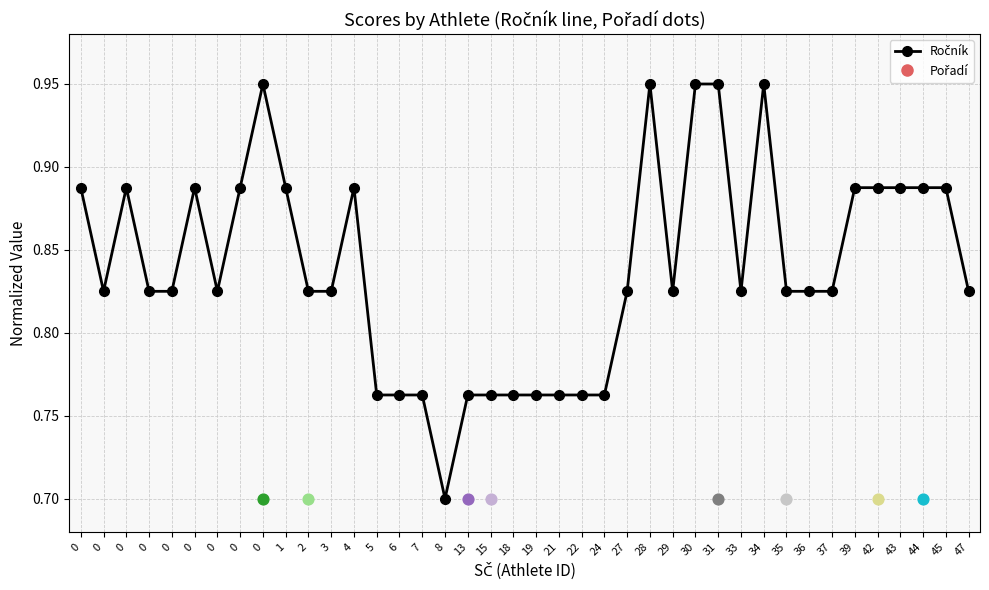

What is the change in value from 31 to 47?

-0.1